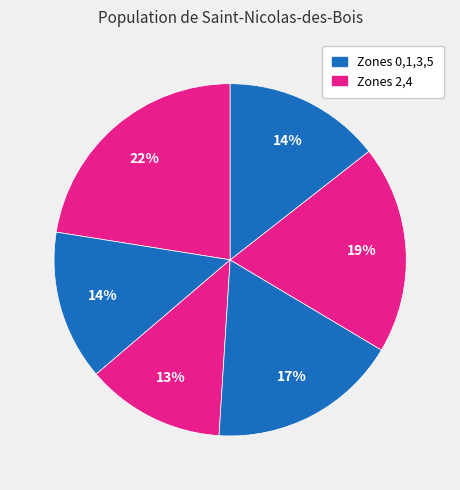

How many segments does this pie chart have?

6